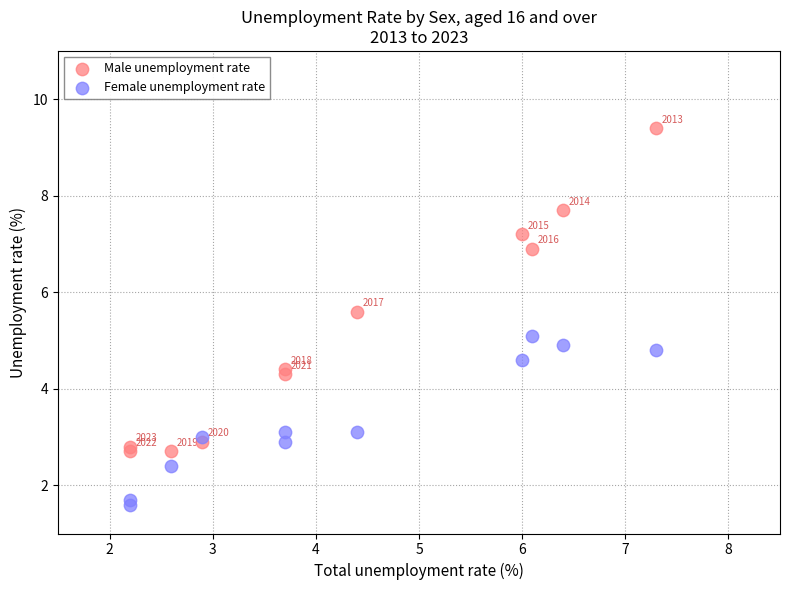

What is the X range (max minus min) for the scatter plot?

5.1